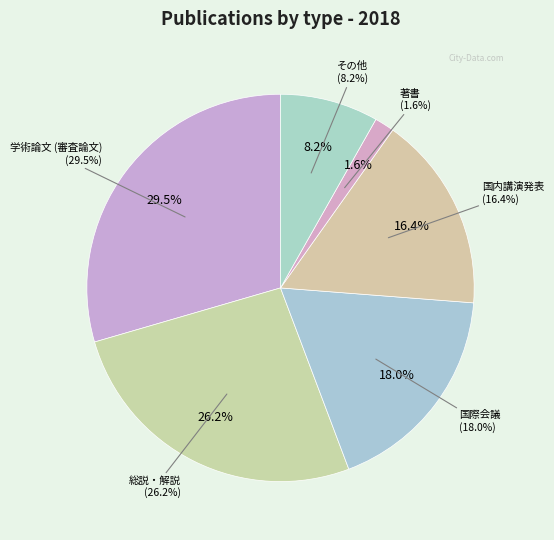

What is the total percentage of 総説・解説 and 著書?

27.9%